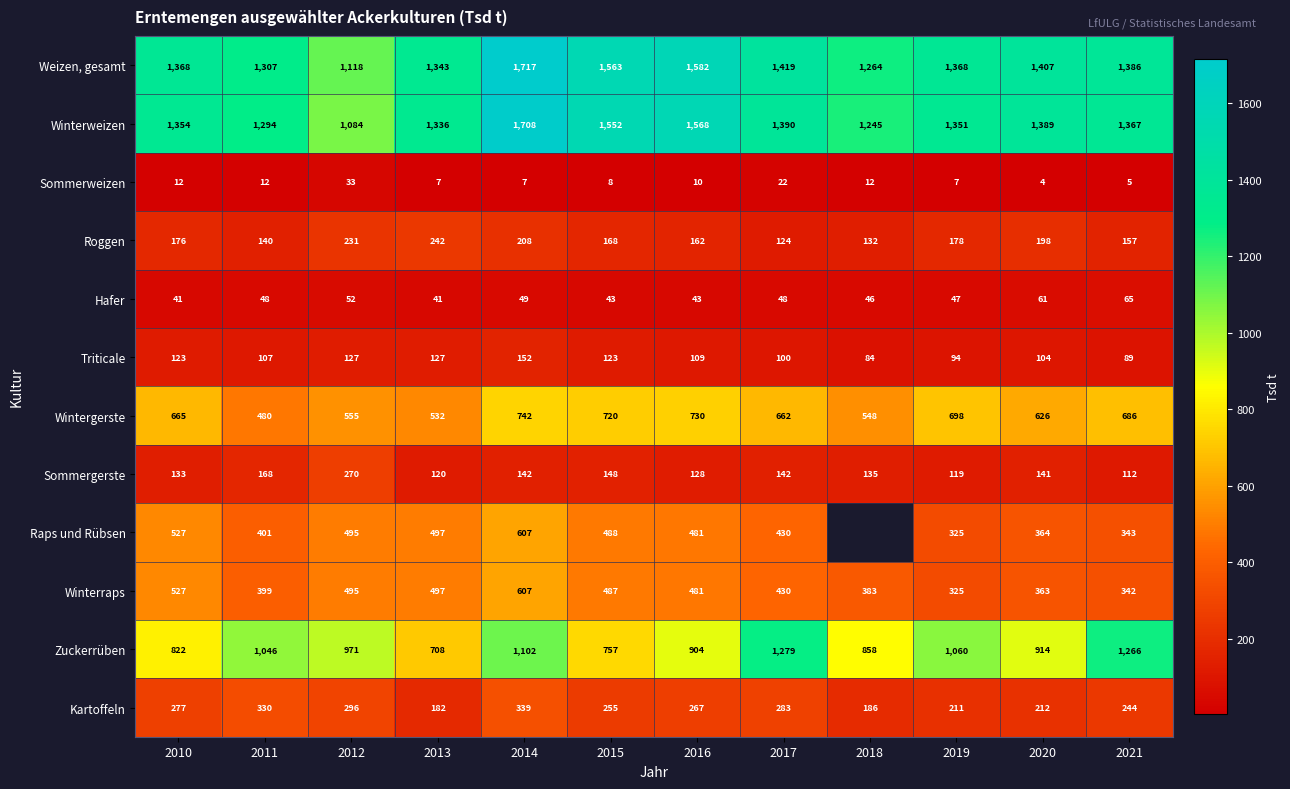

How many values in the Wintergerste series are below 665?

6